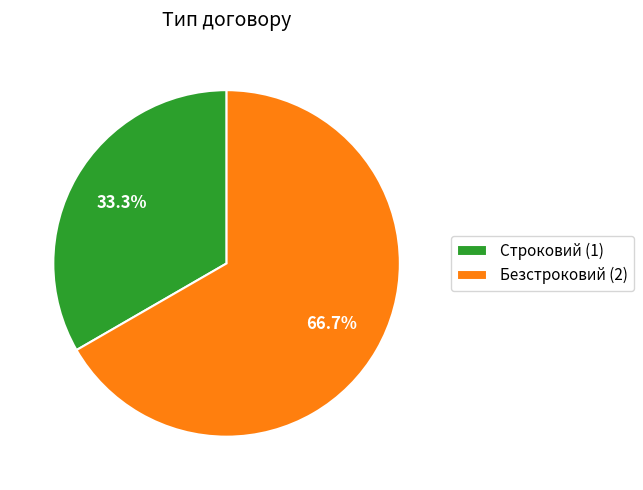

Count the number of slices in the pie.

2